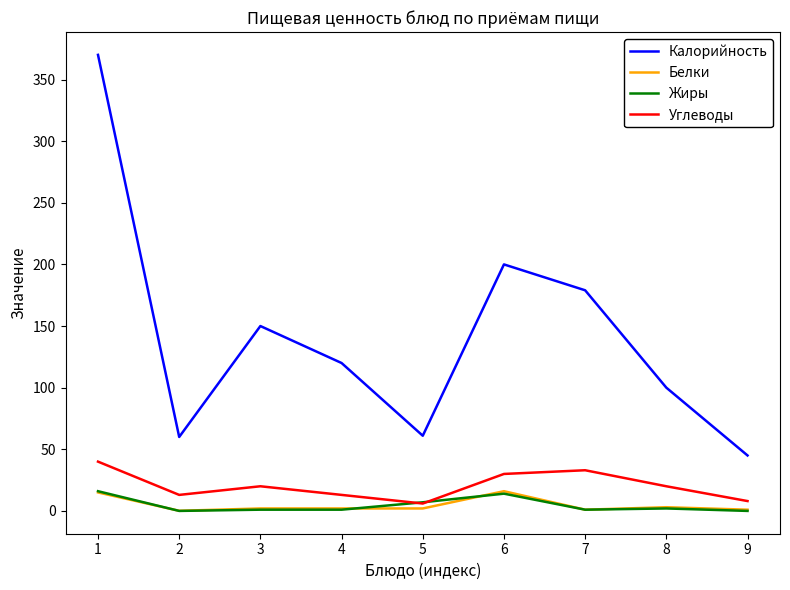

True or false: Калорийность and Углеводы cross at least once.

False